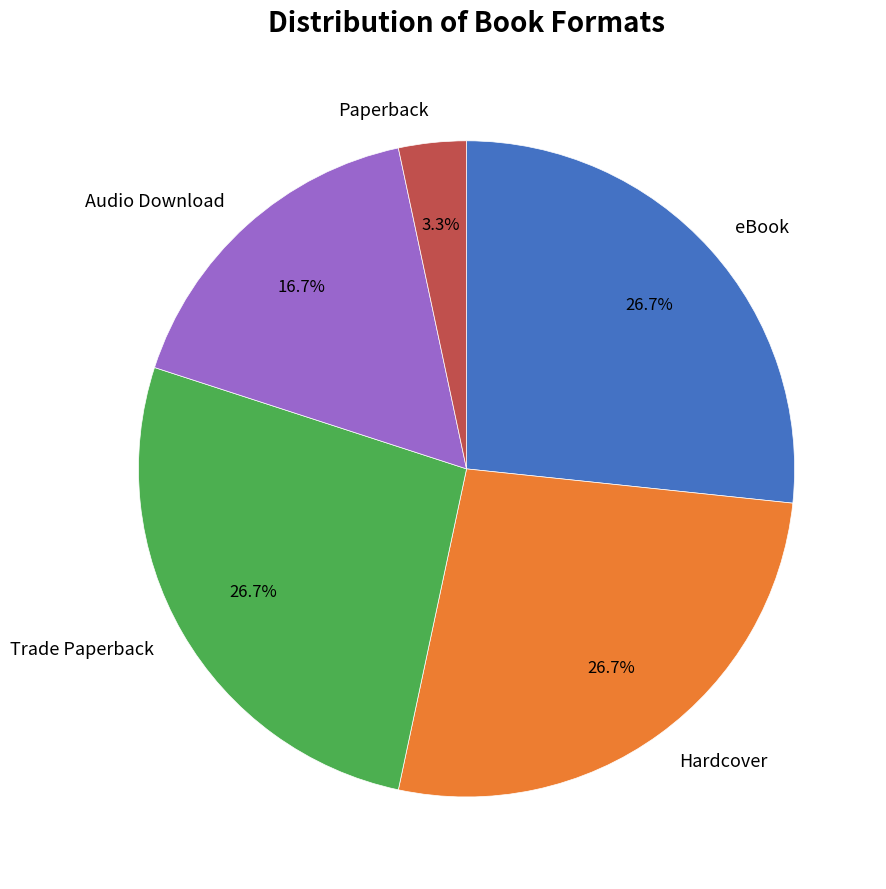

To the nearest percent, what portion does Paperback represent?

3%